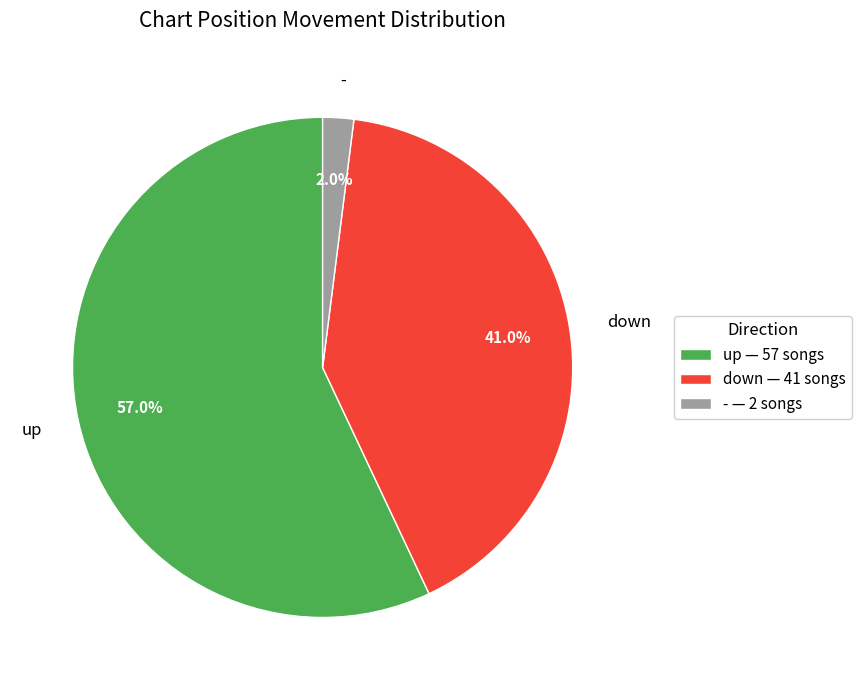

What percentage is NOT represented by -?

98.0%